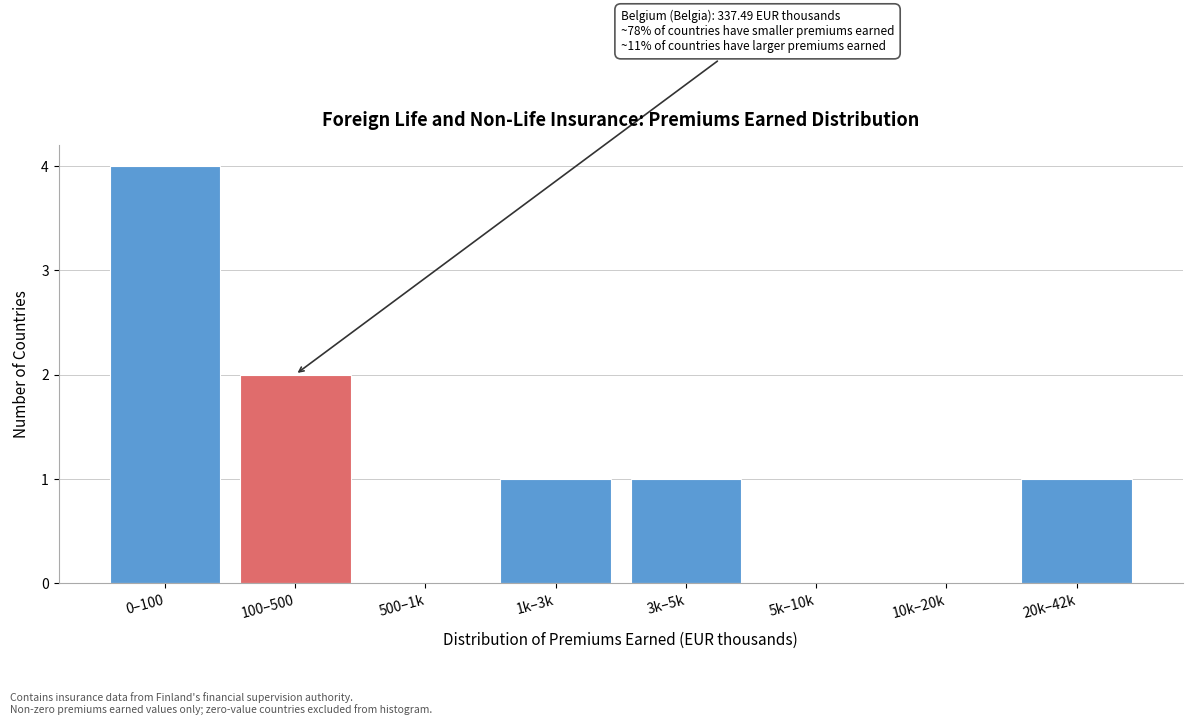

Reading left to right, what are all the values shown in this chart?

0–100=4	100–500=2	500–1k=0	1k–3k=1	3k–5k=1	5k–10k=0	10k–20k=0	20k–42k=1